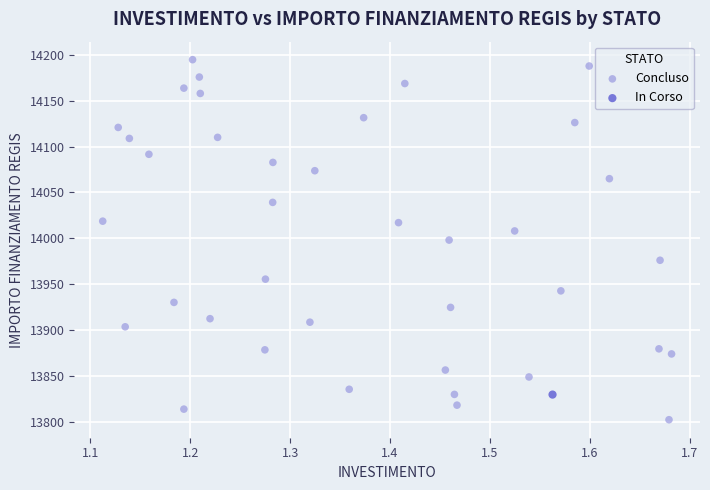

What are all the series names shown in the legend?

Concluso, In Corso